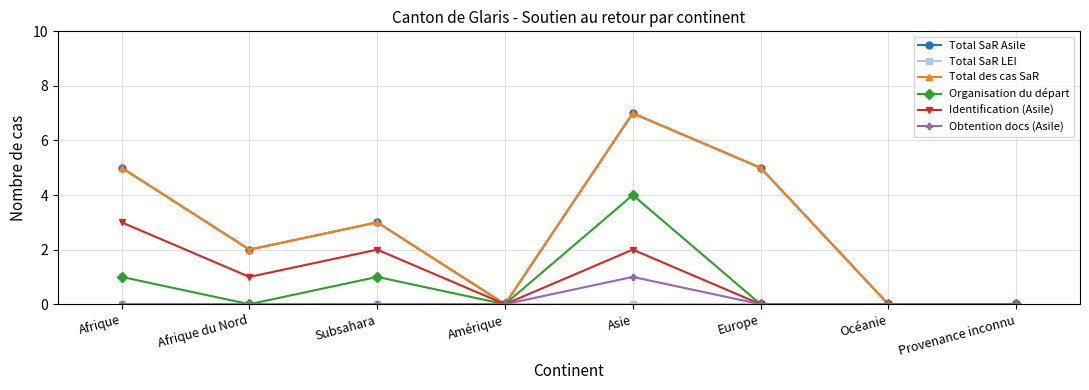

Which series has the widest spread of values?

Total SaR Asile